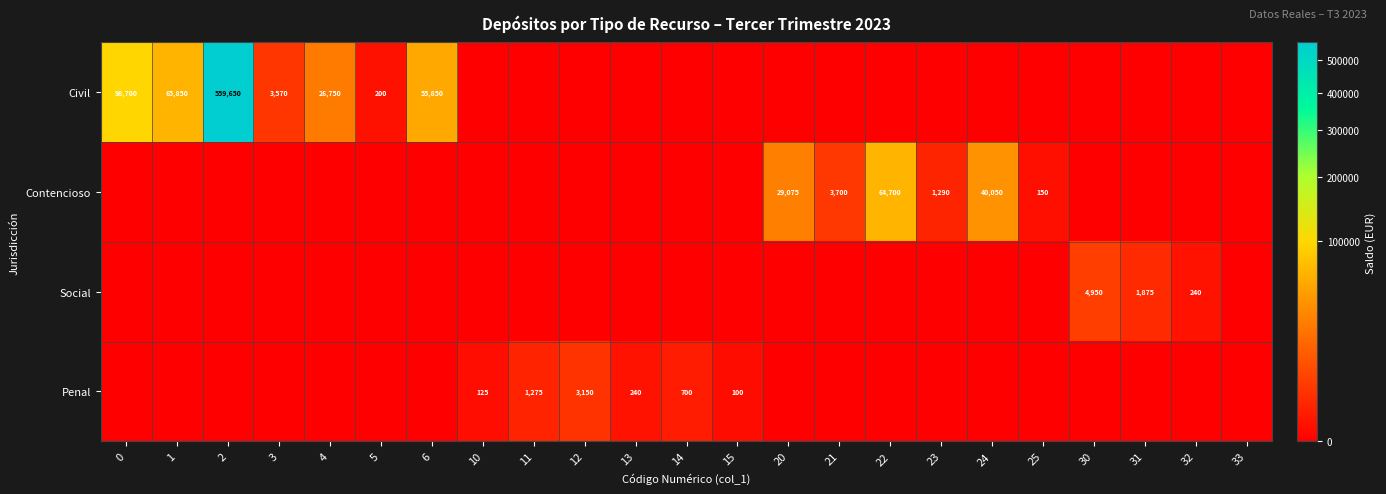

The value of Contencioso at 24 is 40050. True or false?

True